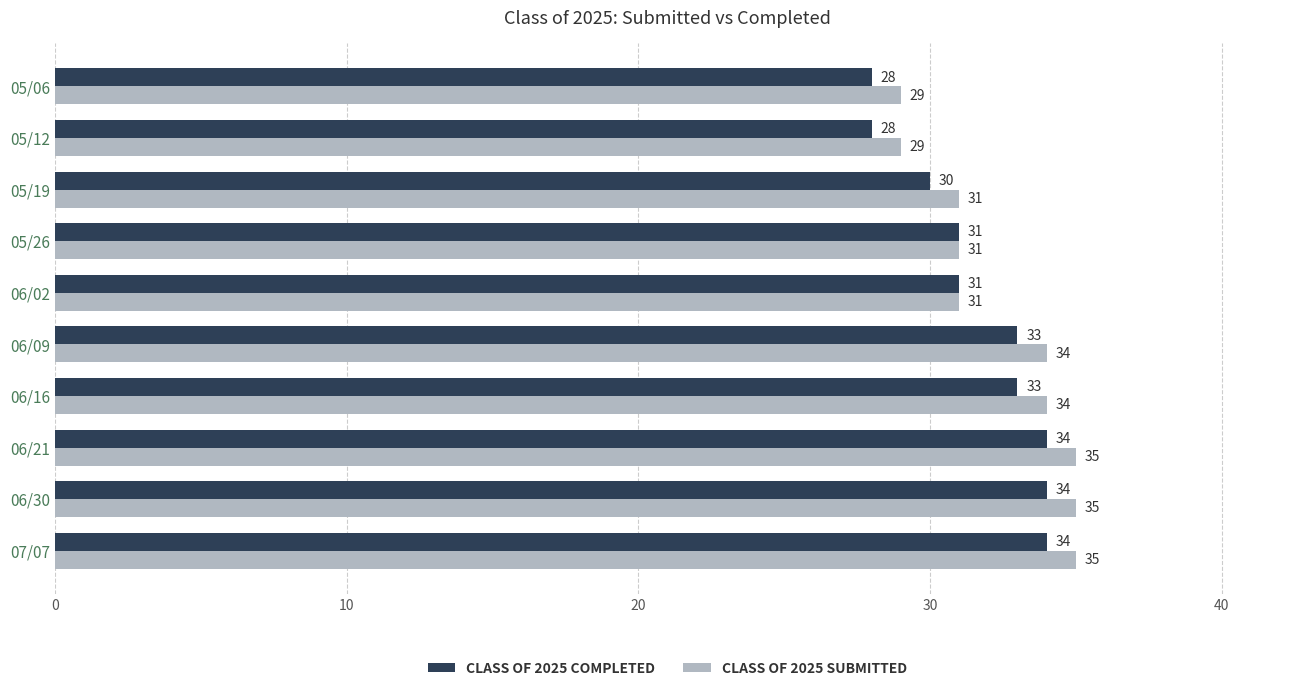

What is the total value across all series at 06/30?

69